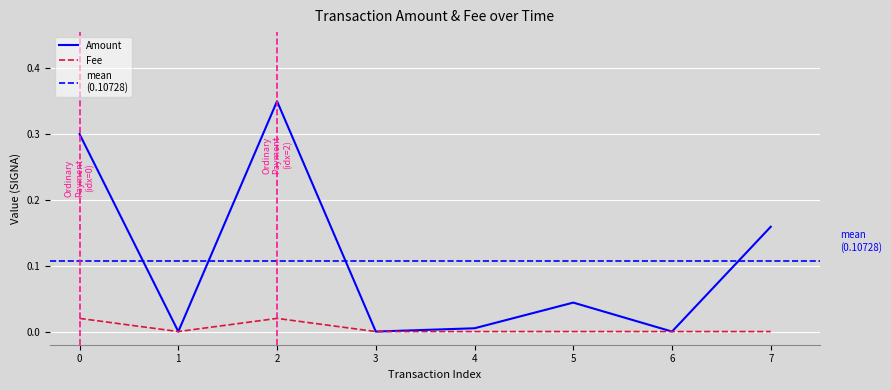

True or false: Amount has more than 1 points higher than both neighbors.

True